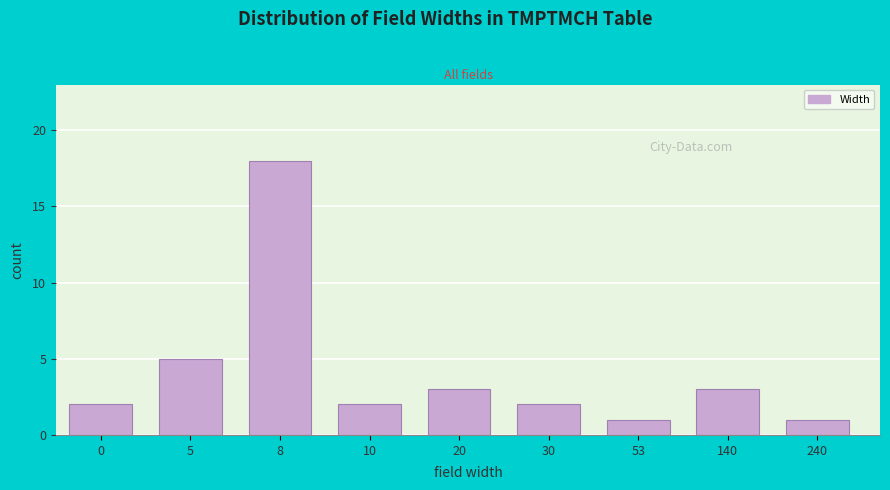

Reading left to right, what are all the values shown in this chart?

2	5	18	2	3	2	1	3	1